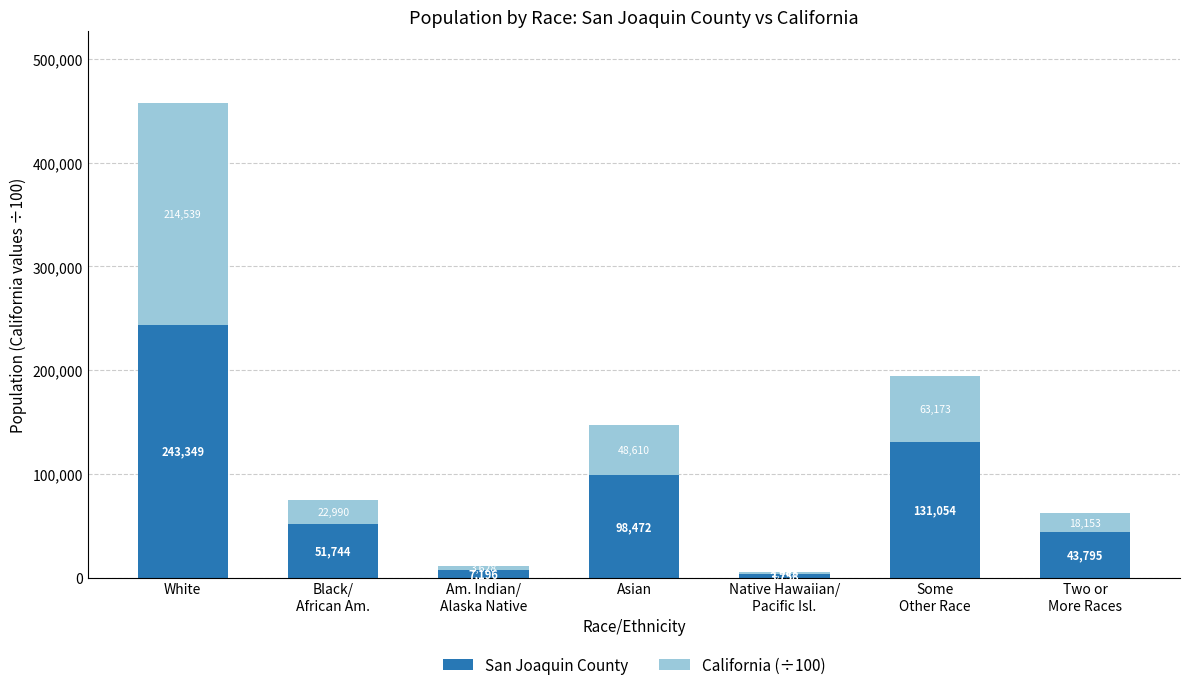

At which category is the sum across all series the highest?

White